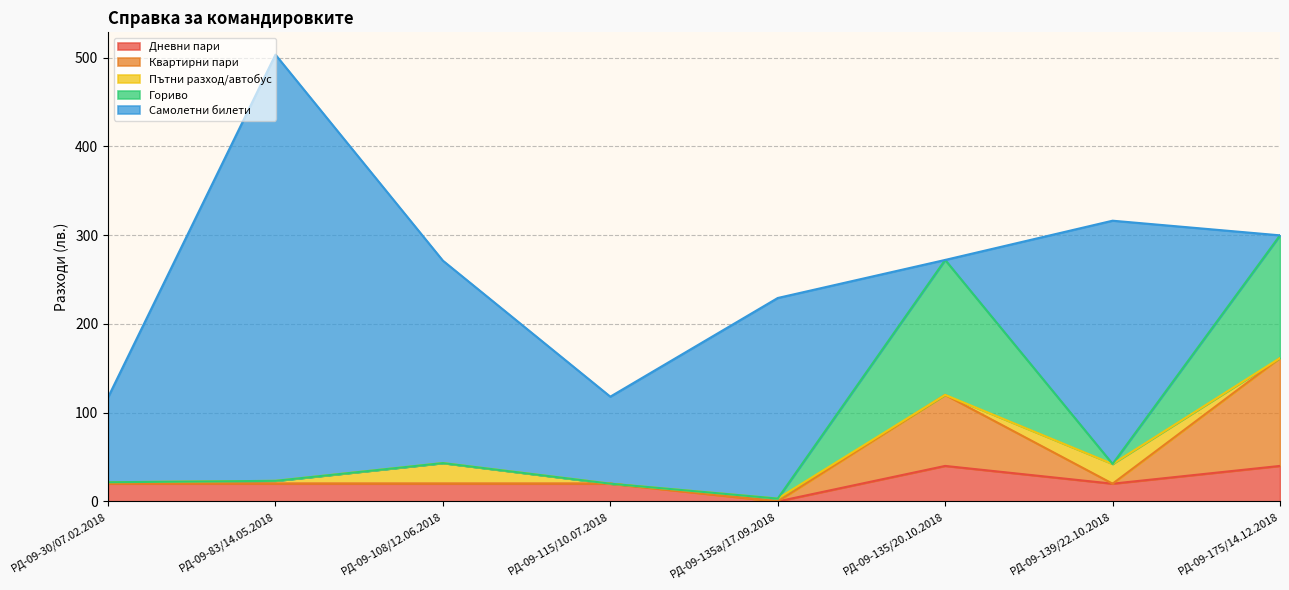

How many interior local valleys does the Квартирни пари series have?

2